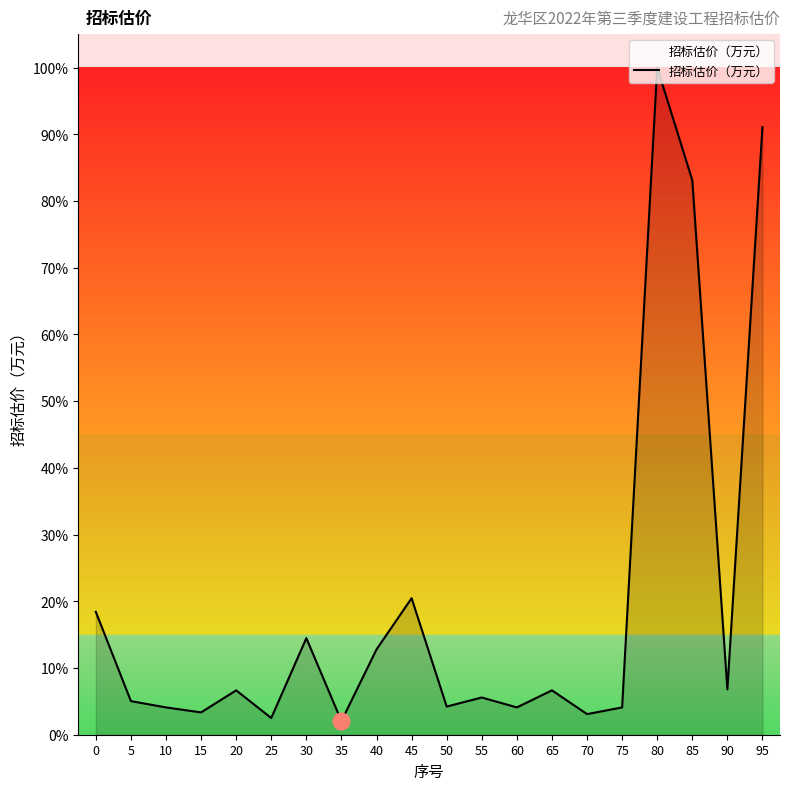

Where is the data nearest to the value 9975?

45